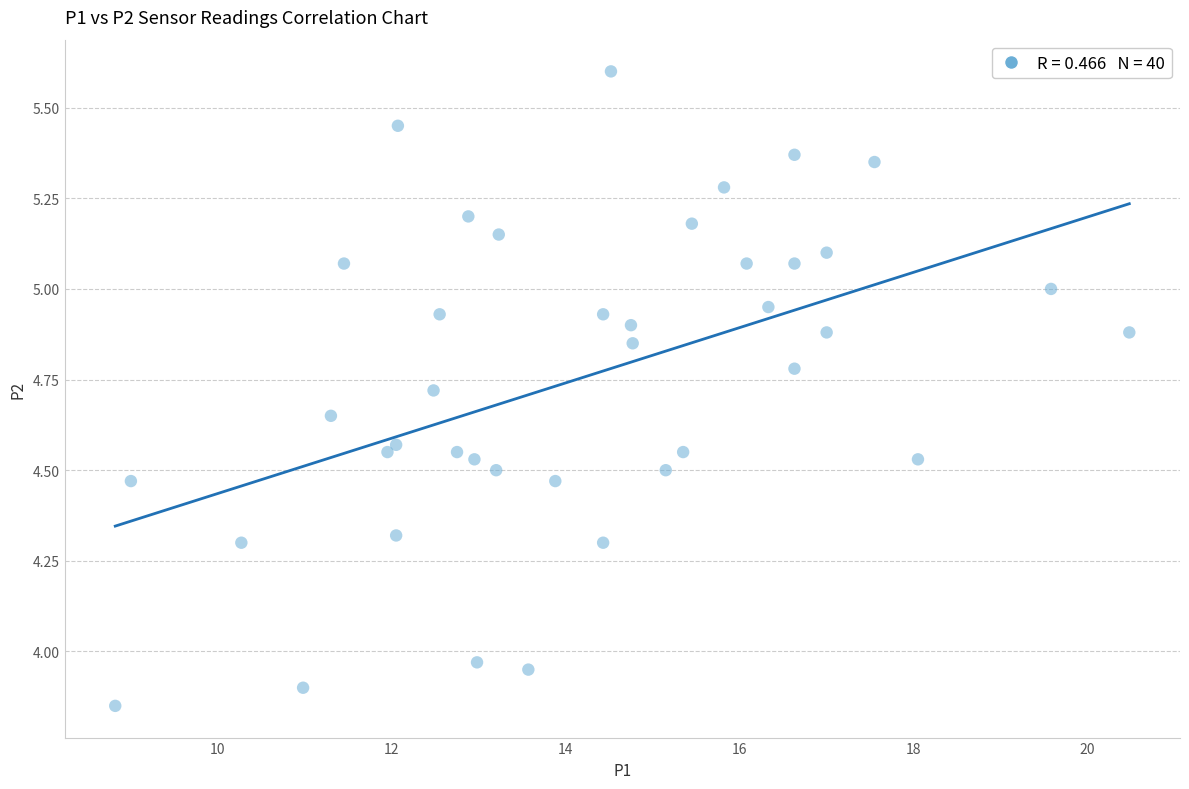

What is the range of X values (max minus min)?

11.7